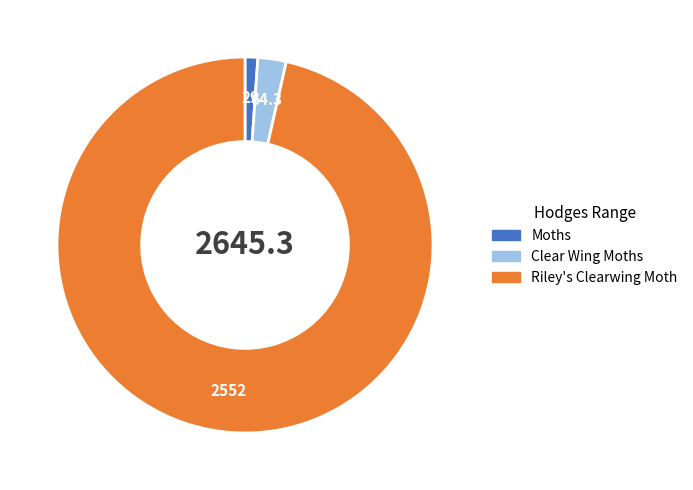

Combined, do Moths and Riley's Clearwing Moth account for over 50%?

Yes